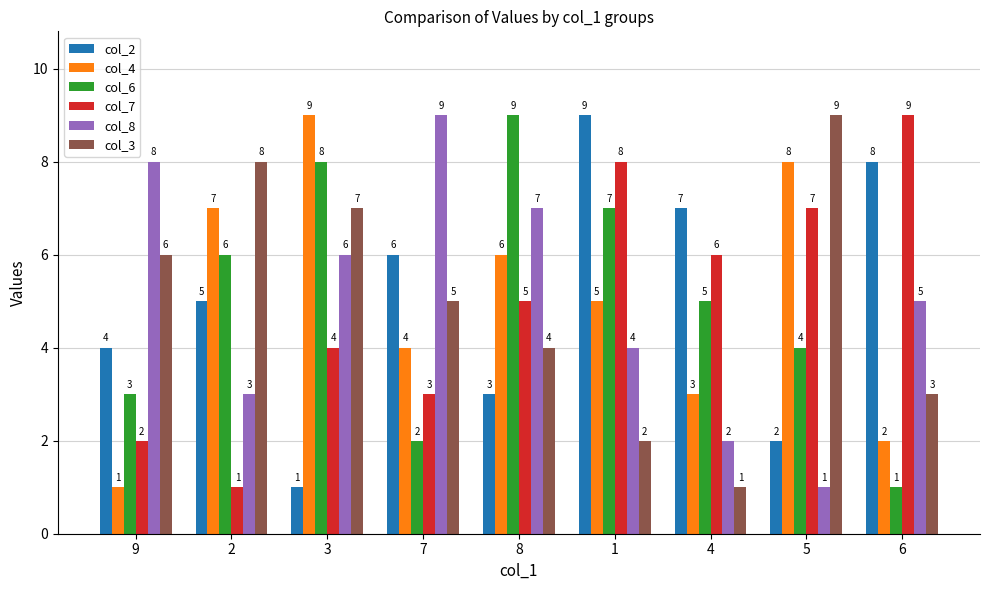

What is the sum of all col_8 values?

45